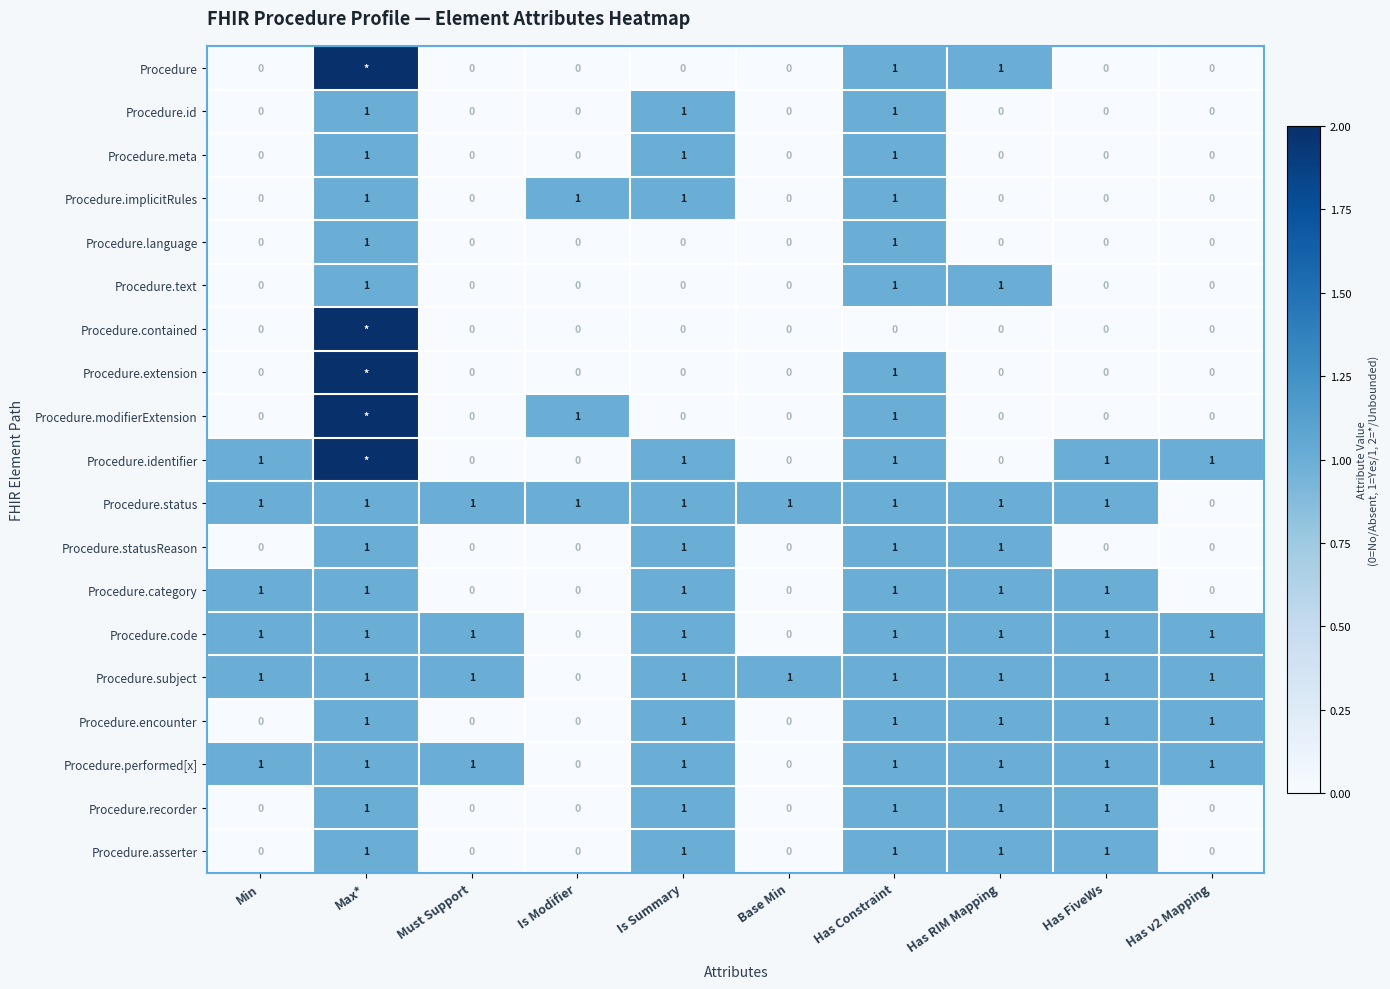

At which category is the sum across all series the highest?

Max*